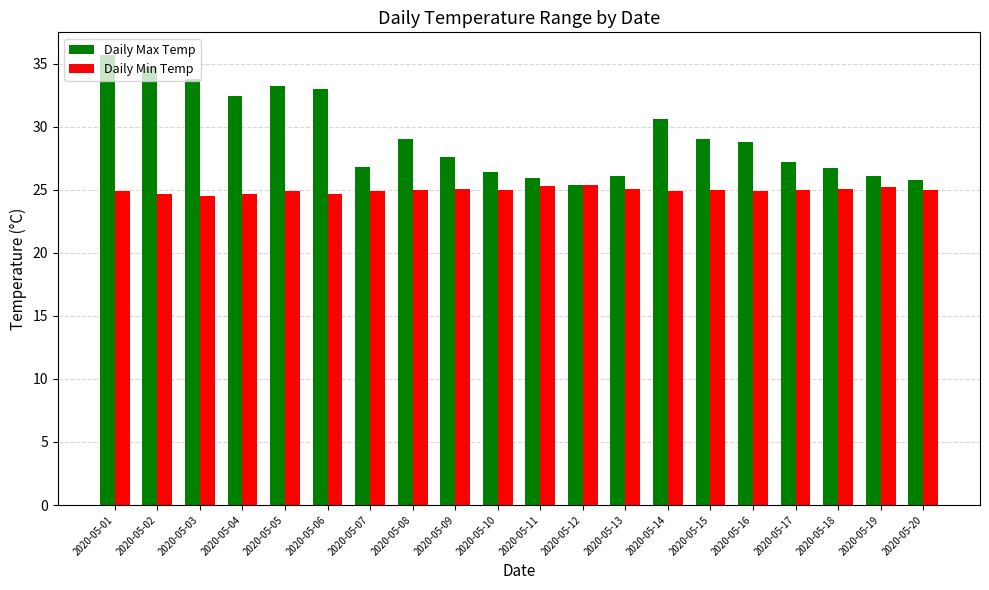

What is the approximate value of Daily Max Temp at 2020-05-01?

35.7